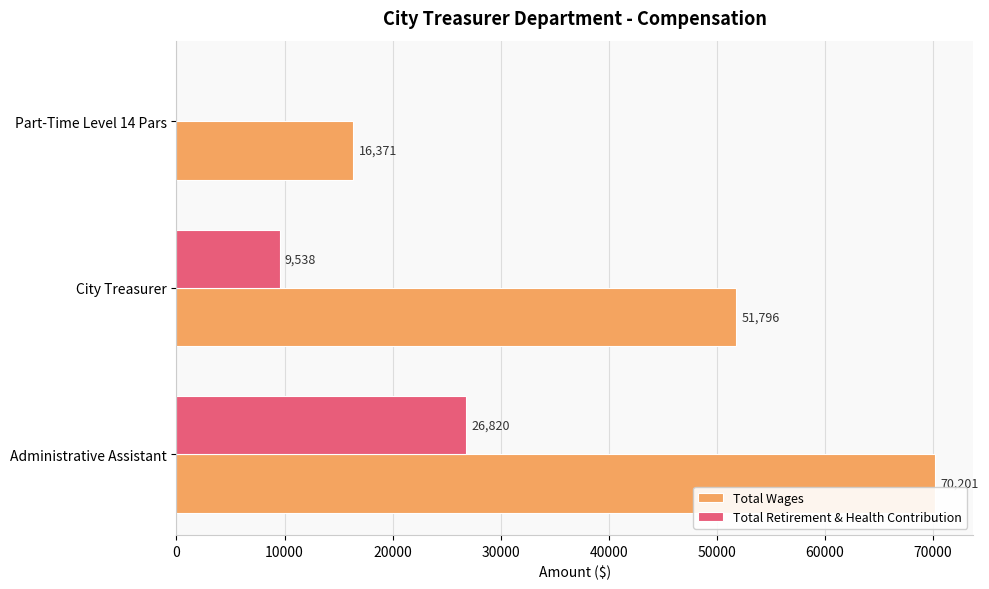

What are all the series names shown in the legend?

Total Wages, Total Retirement & Health Contribution